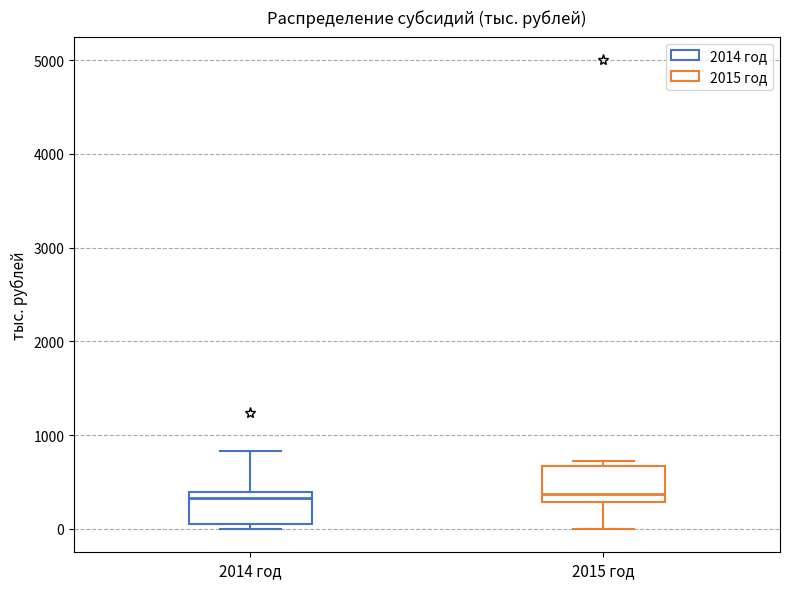

Where is the upper edge of the box for 2014 год on the y-axis? The values are not printed on the chart, so give them approximately, as read against the axis.

400